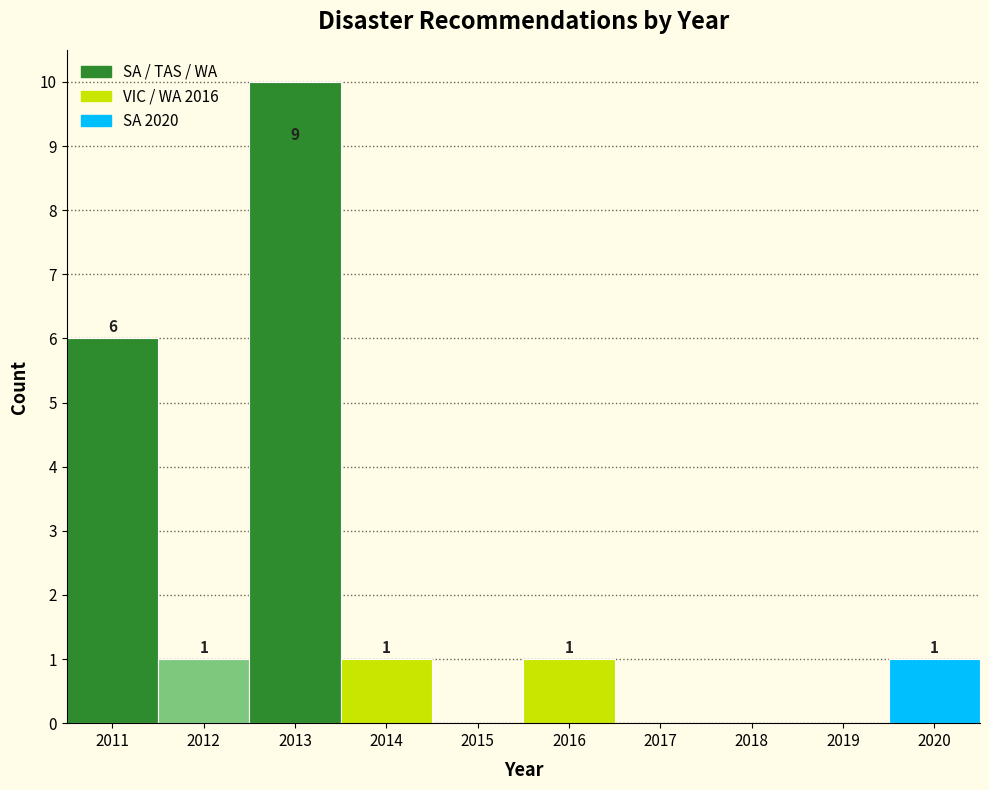

Which range on the x-axis has the tallest bar?

2012.5 to 2013.5